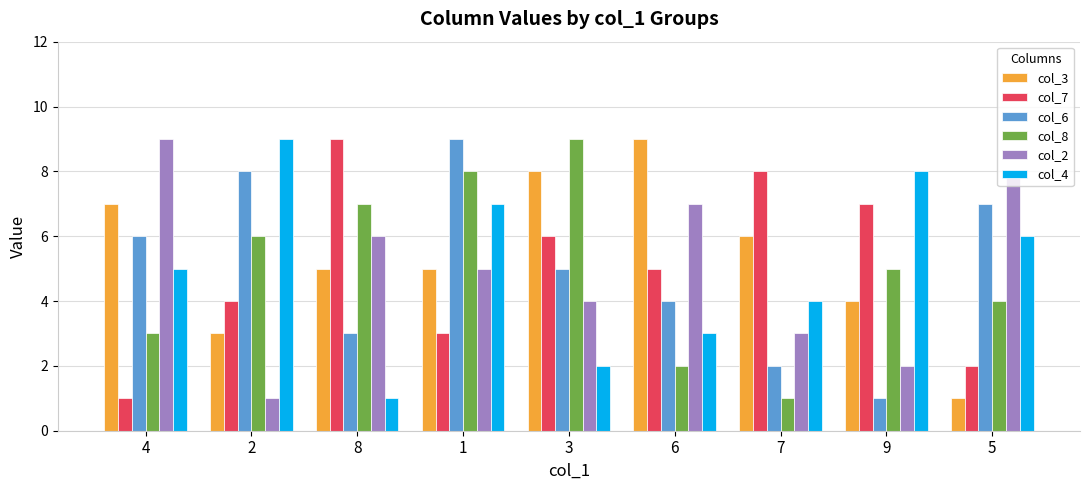

What is the difference between the col_2 values at 9 and 1?

3